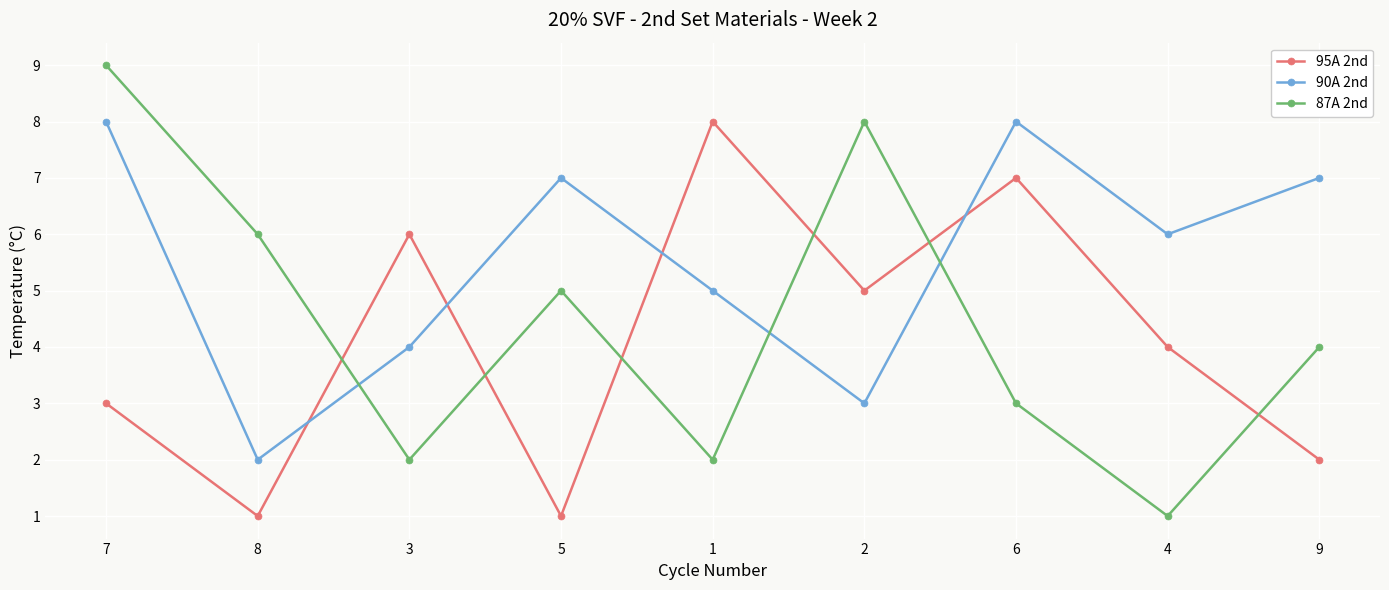

At which category does 90A 2nd reach its first local valley?

8